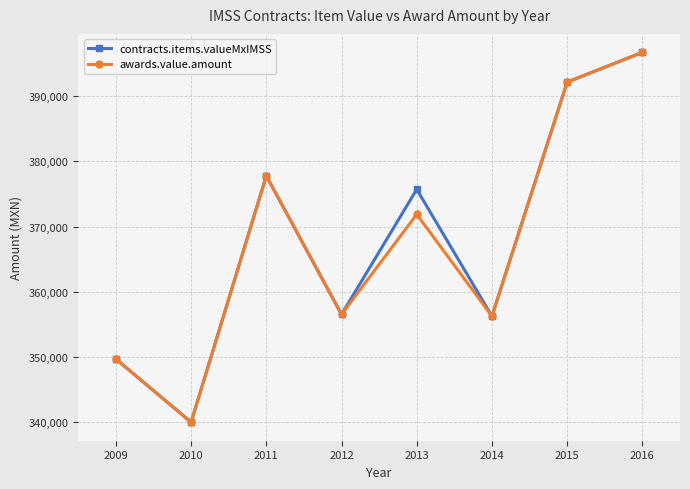

Is the value of awards.value.amount at 2013 greater than the value of contracts.items.valueMxIMSS at 2014?

Yes